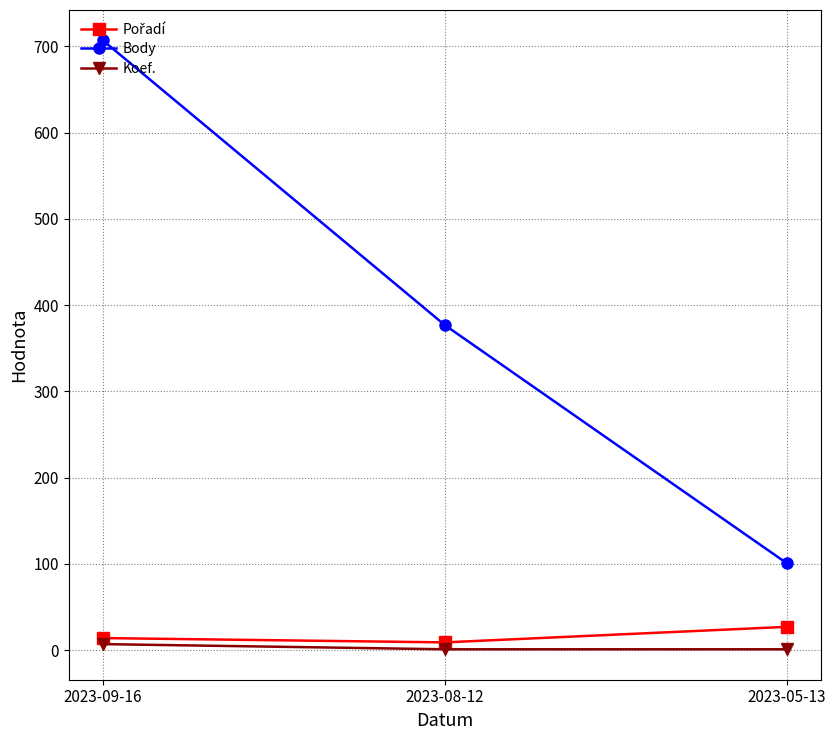

What is the difference between the Koef. values at 2023-08-12 and 2023-09-16?

6